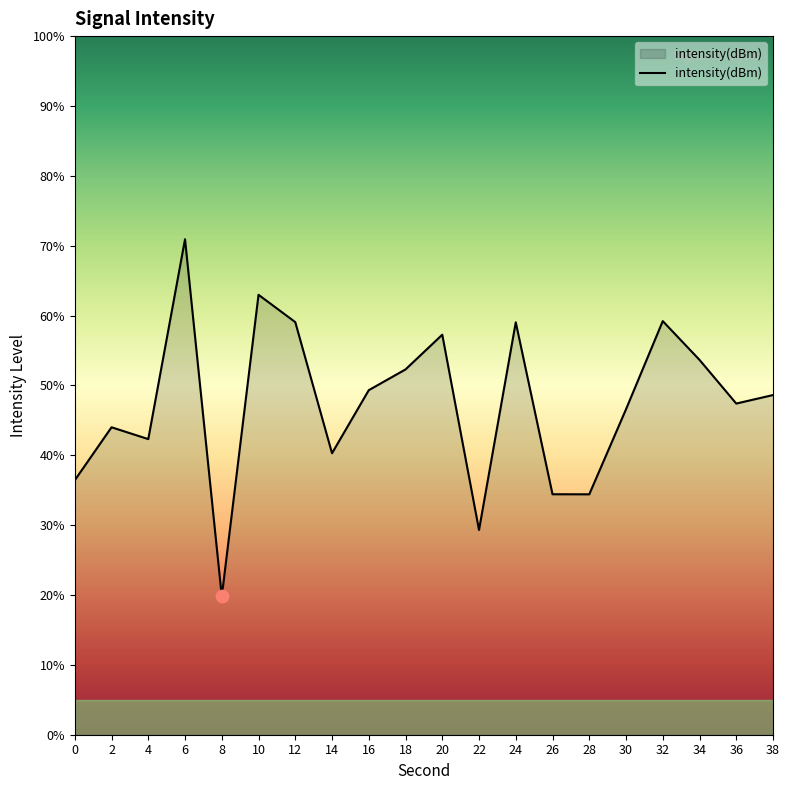

What is the change in value from 12 to 28?

-24.6